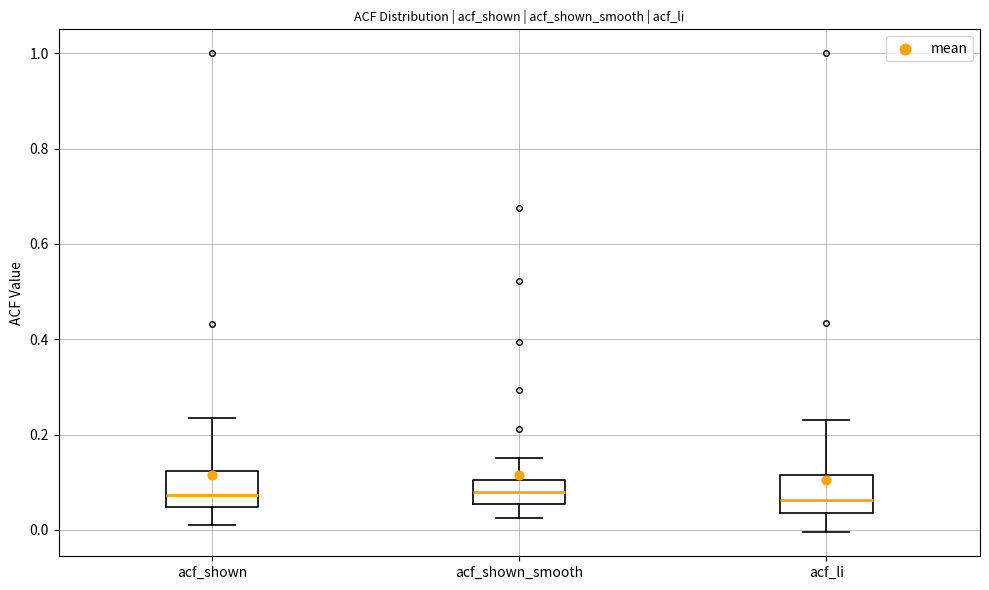

Reading left to right, read every box against the y-axis: the position of its median line, the range the box covers, and the ends of its whiskers. The values are not printed on the chart, so give them approximately, as read against the axis.

acf_shown: median 0.08, box 0.04 to 0.12, whiskers 0.02 to 0.24
acf_shown_smooth: median 0.08, box 0.06 to 0.10, whiskers 0.02 to 0.16
acf_li: median 0.06, box 0.04 to 0.12, whiskers 0.00 to 0.24